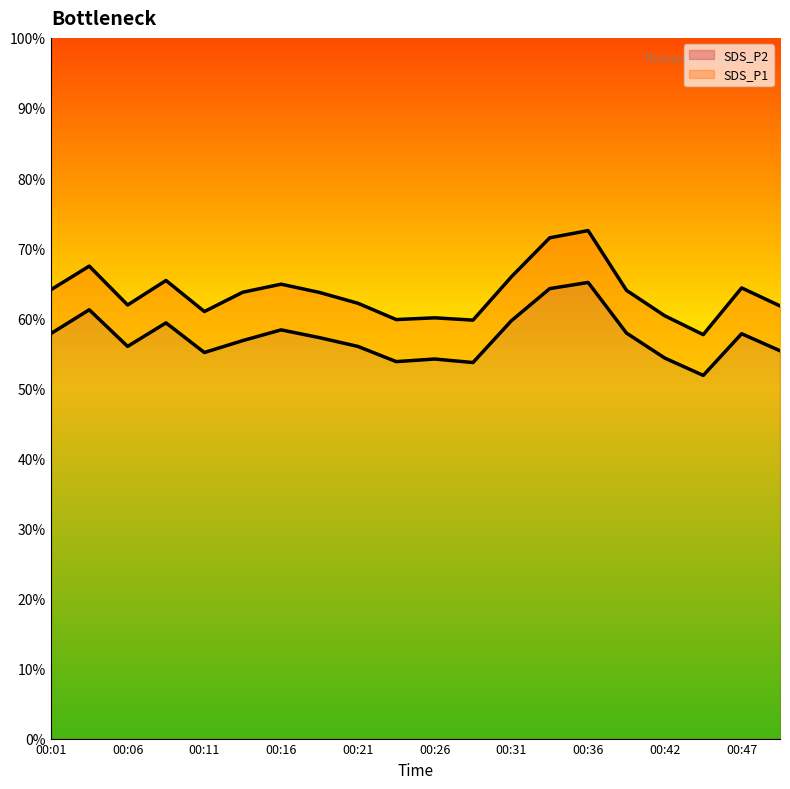

What is the value of the SDS_P2 point at the 9th from the left?

56.0